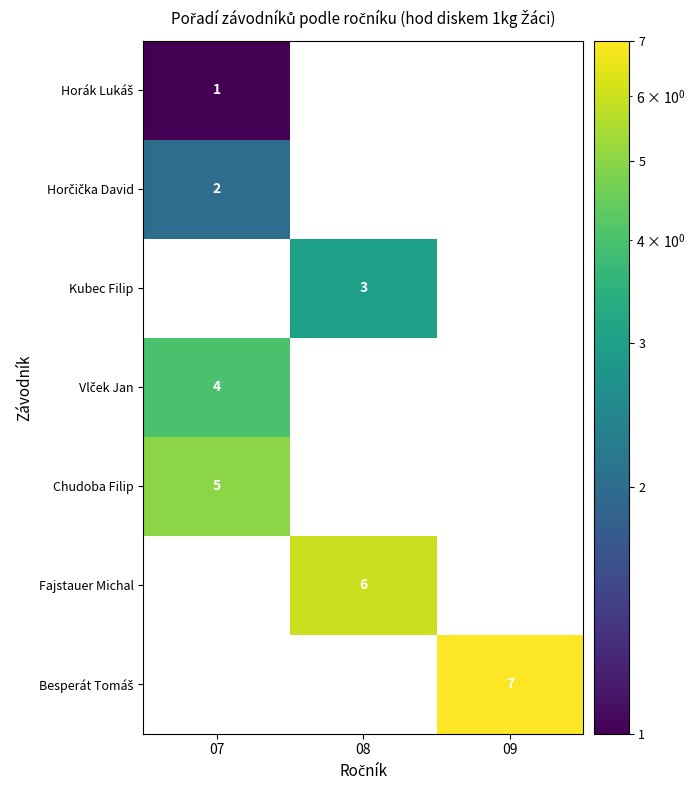

Is it true that Chudoba Filip equals 5 at 07?

True